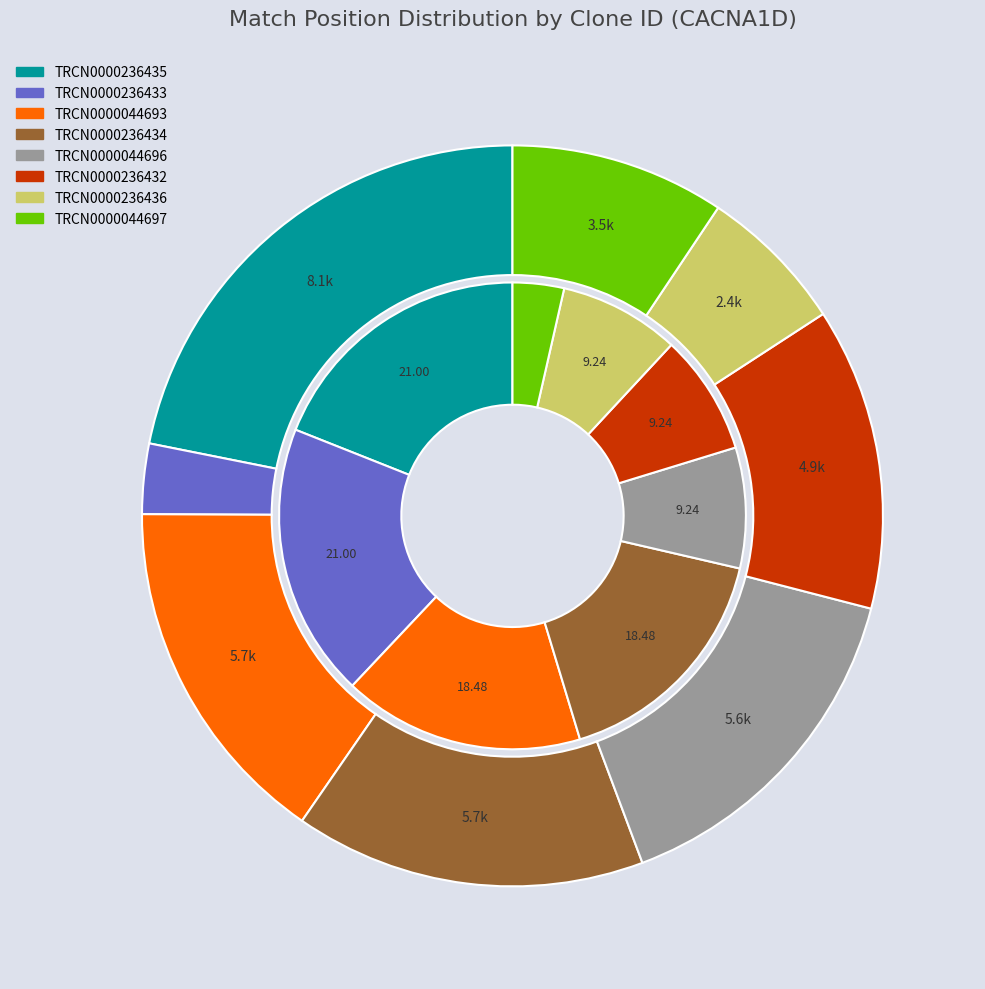

Is it true that TRCN0000236436 is 17% of the pie?

False